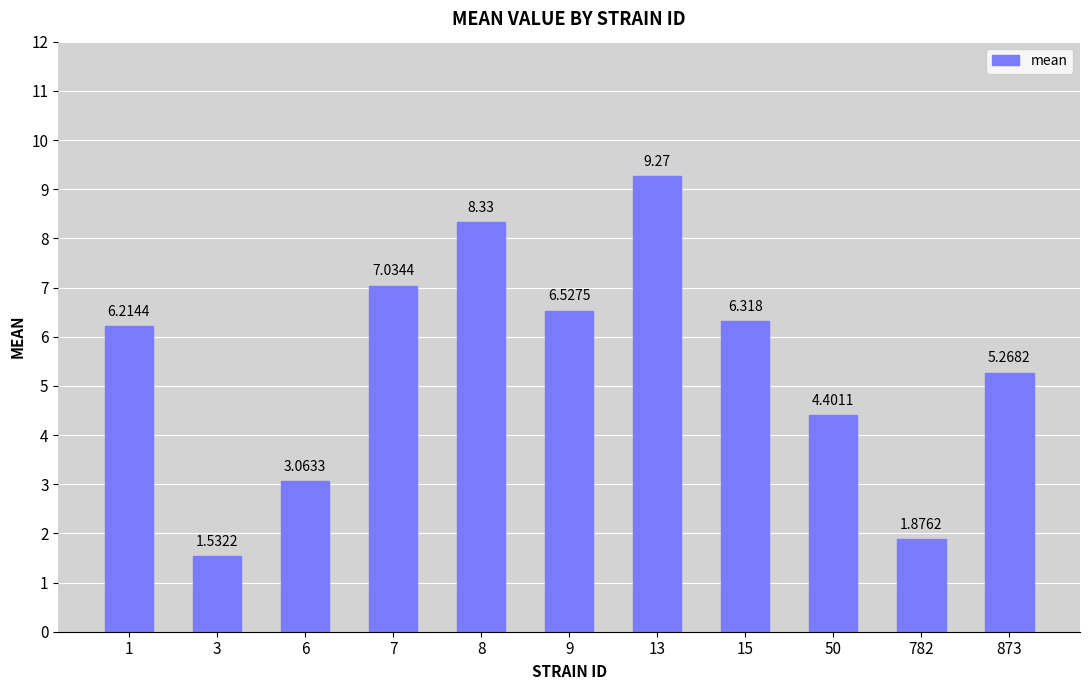

Is it true that the value at 3 is 2.2?

False